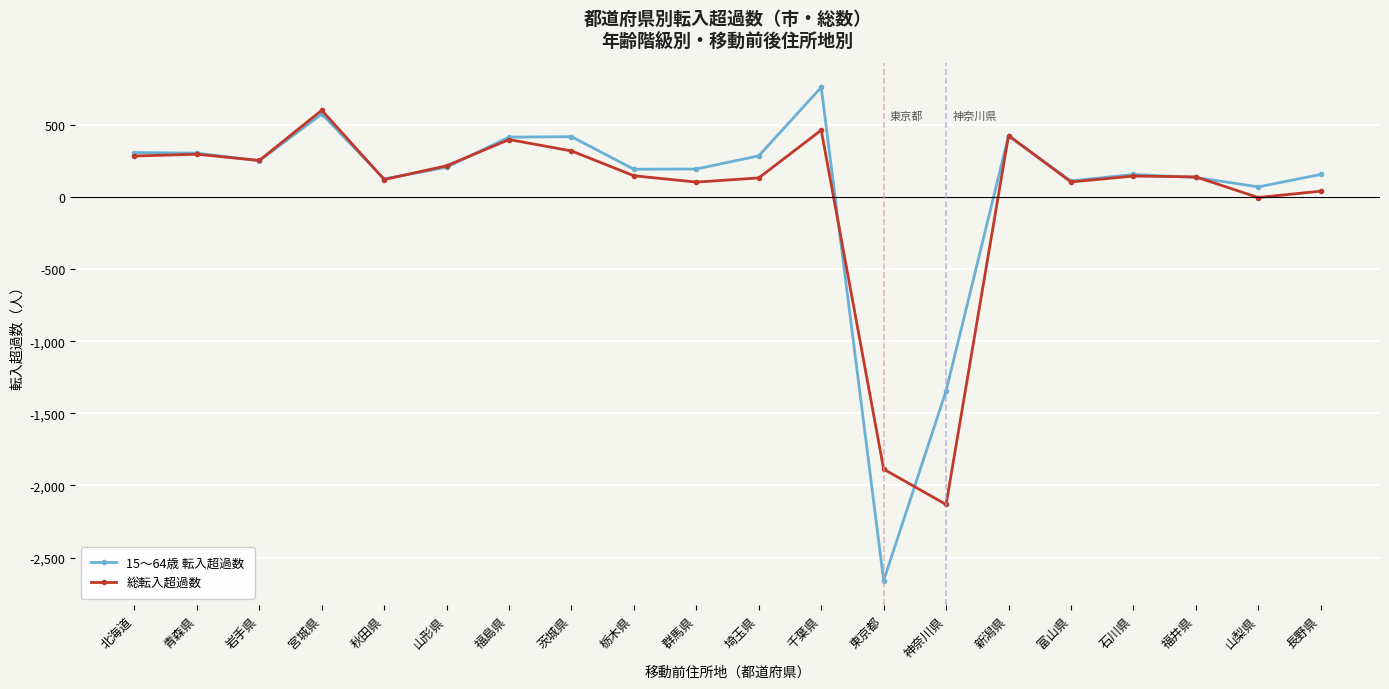

True or false: 15〜64歳 転入超過数 has more than 2 interior local peaks.

True